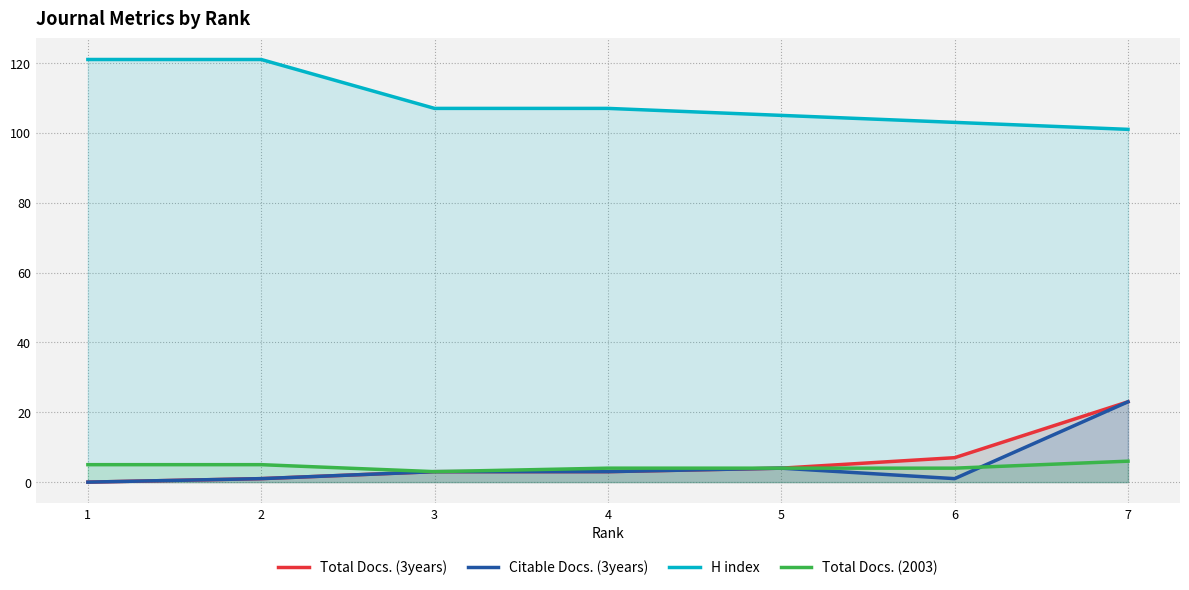

Is it true that Total Docs. (2003) equals 5 at 3?

False